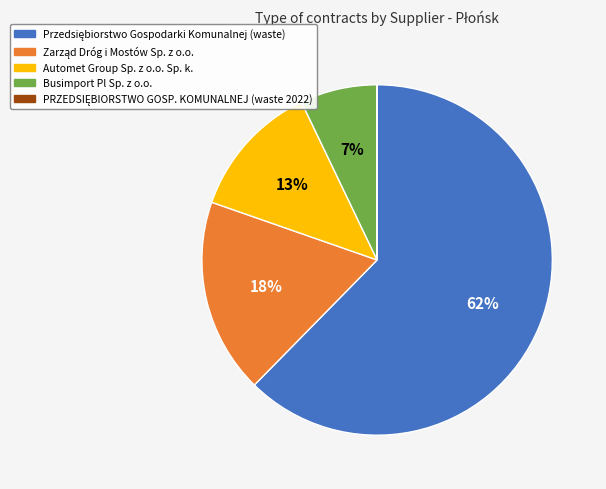

Does any single category account for the majority?

Yes